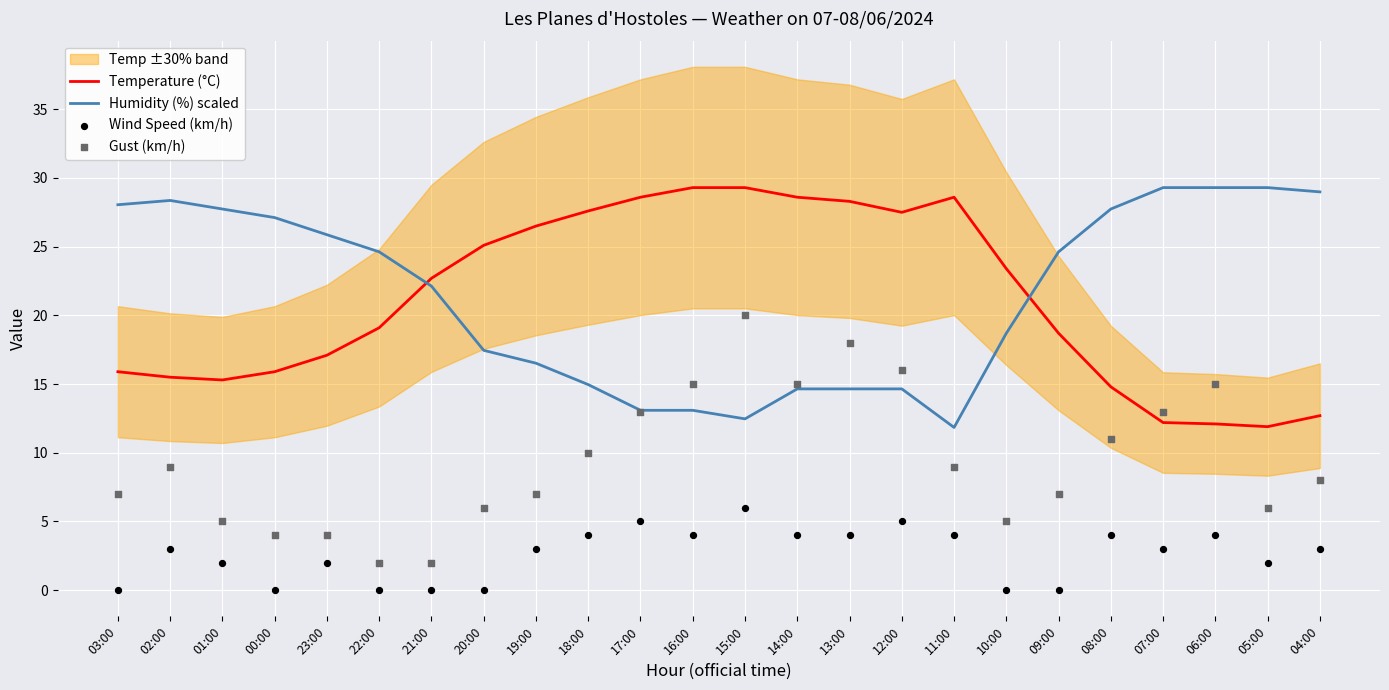

At which category is the sum across all series the highest?

15:00